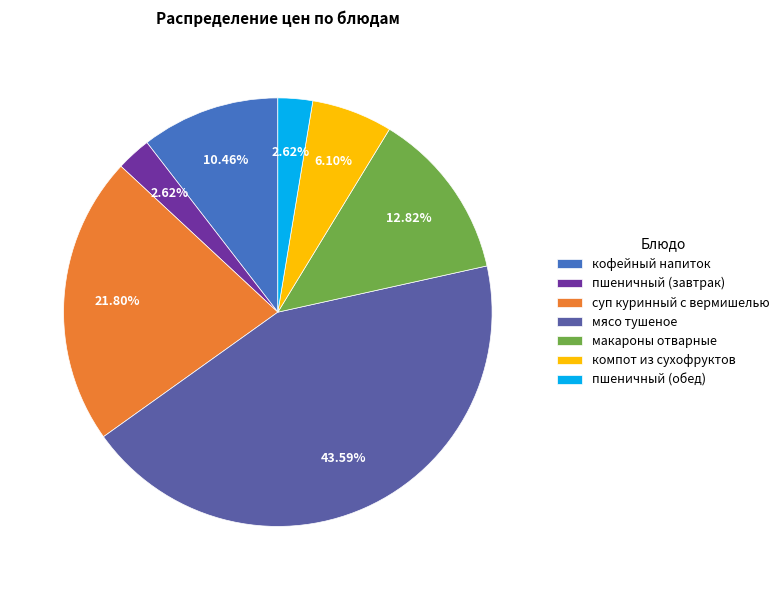

What percentage is the суп куринный с вермишелью slice, to the nearest percent?

22%